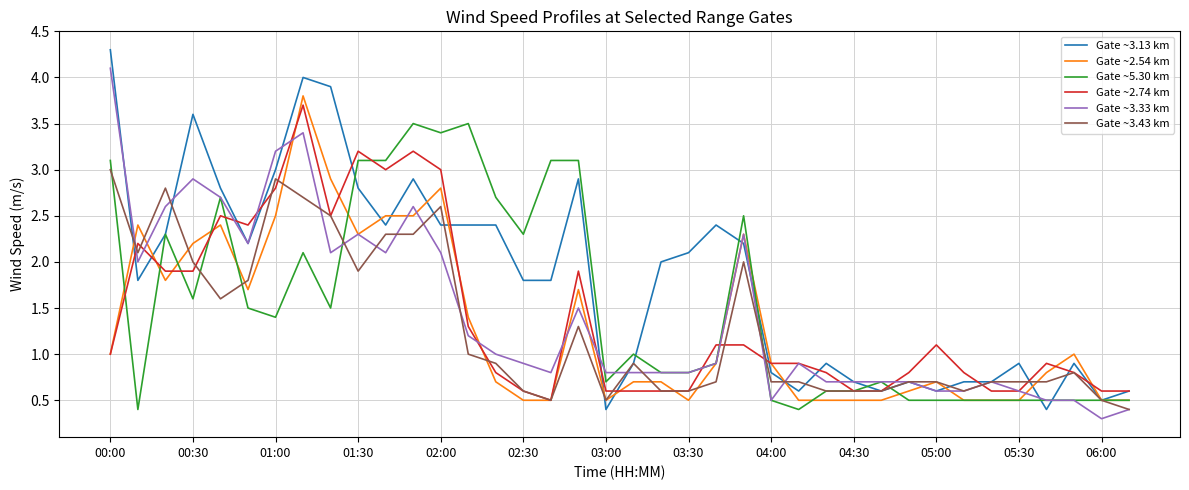

What is the smallest value displayed?

0.3